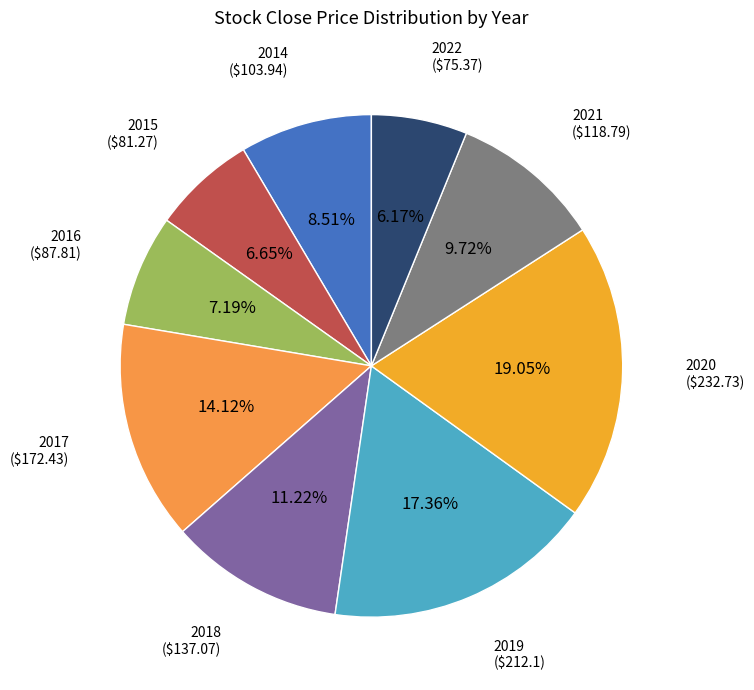

How many segments does this pie chart have?

9